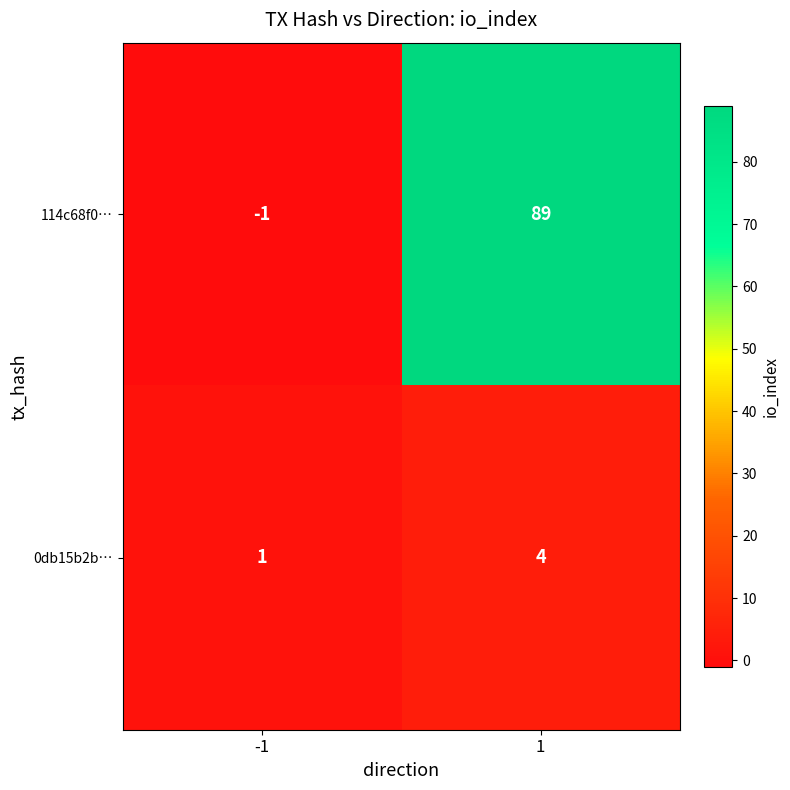

What is the highest value of the 114c68f0… series?

89